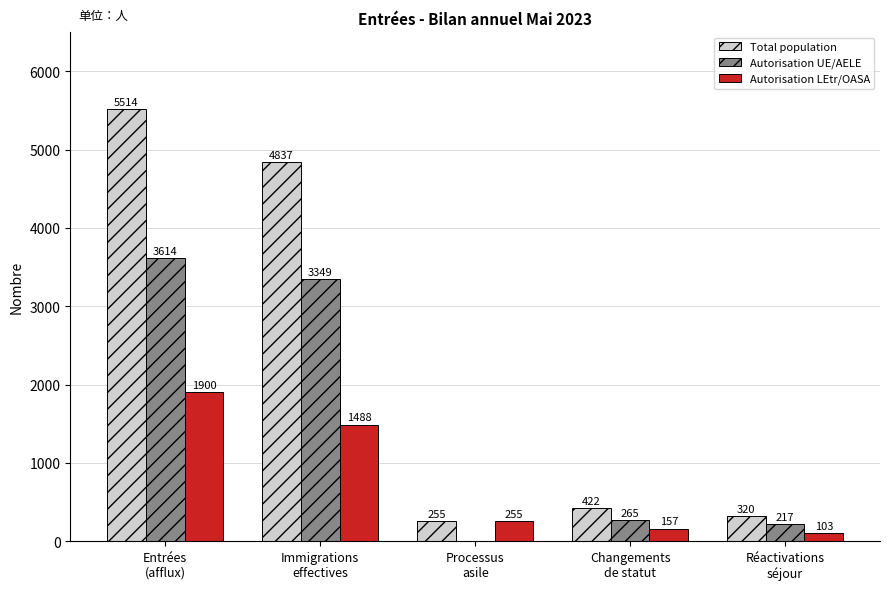

The Autorisation UE/AELE series shows 265 at Changements
de statut. True or false?

True